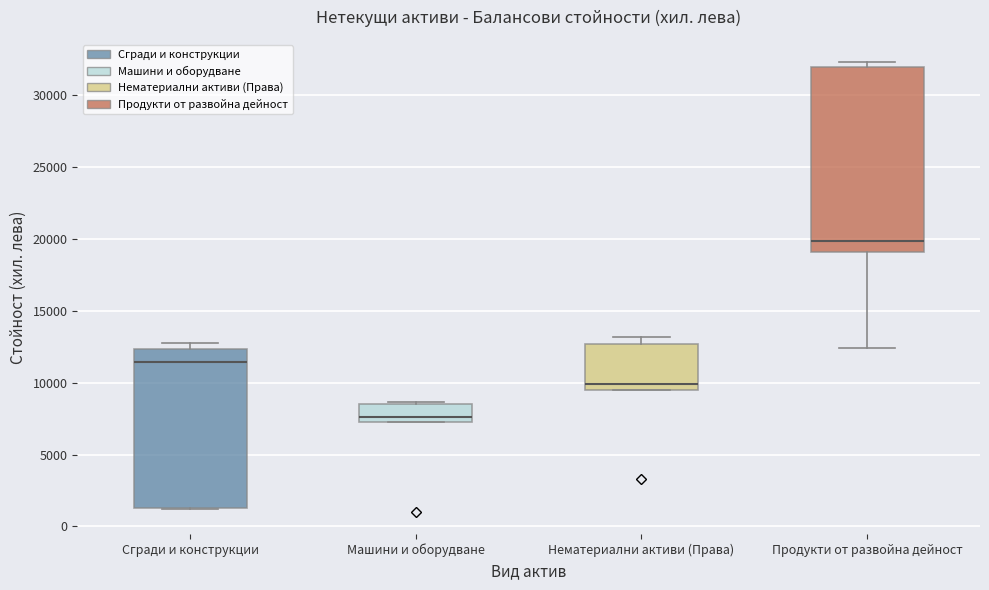

Reading left to right, read every box against the y-axis: the position of its median line, the range the box covers, and the ends of its whiskers. The values are not printed on the chart, so give them approximately, as read against the axis.

Сгради и конструкции: median 11500, box 1500 to 12500, whiskers 1000 to 13000
Машини и оборудване: median 7500 (just above the box's lower edge), box 7500 to 8500, whiskers 7500 to 8500
Нематериални активи (Права): median 10000, box 9500 to 12500, whiskers 9500 to 13000
Продукти от развойна дейност: median 20000, box 19000 to 32000, whiskers 12500 to 32500